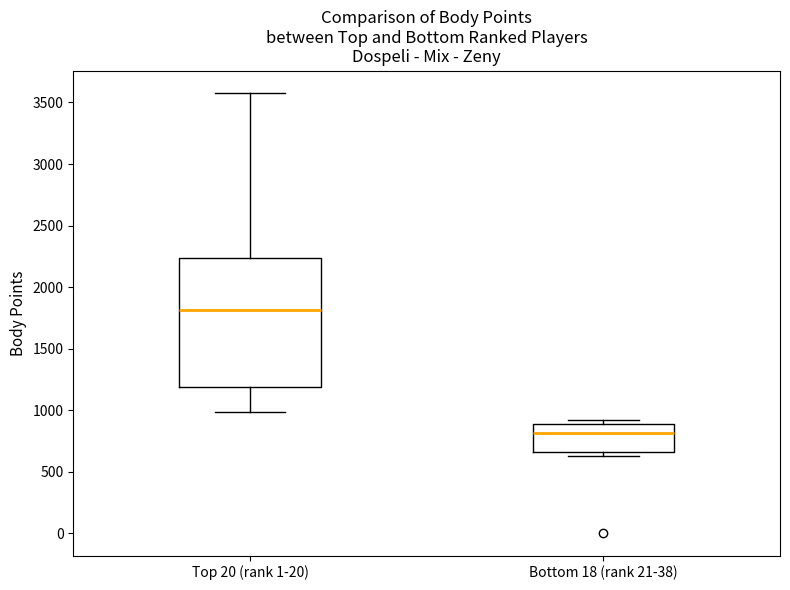

Reading left to right, read every box against the y-axis: the position of its median line, the range the box covers, and the ends of its whiskers. The values are not printed on the chart, so give them approximately, as read against the axis.

Top 20 (rank 1-20): median 1800, box 1200 to 2250, whiskers 1000 to 3600
Bottom 18 (rank 21-38): median 800, box 650 to 900, whiskers 650 (just below the box's lower edge) to 900 (just above the box's upper edge)